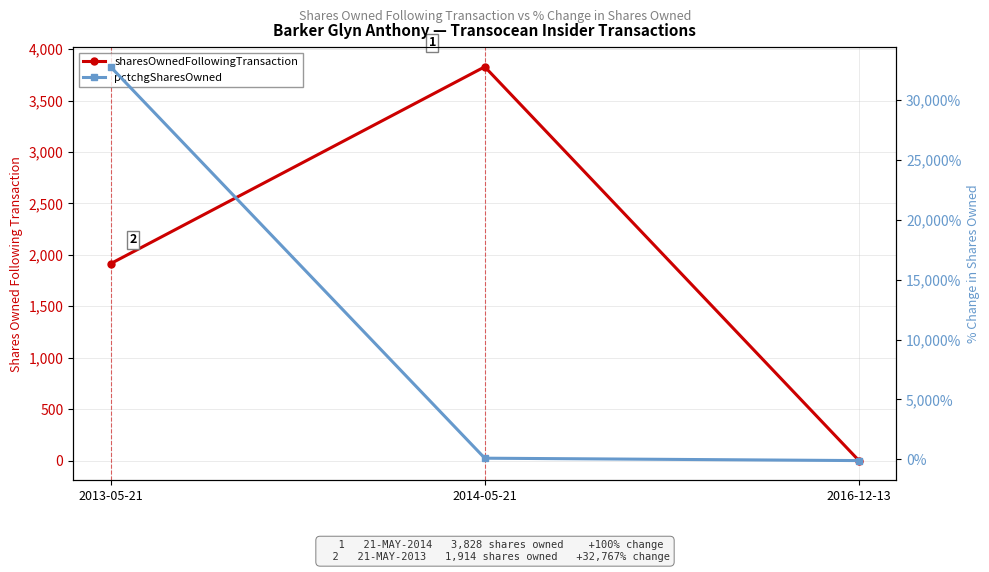

What is the difference between the pctchgSharesOwned values at 2014-05-21 and 2013-05-21?

32667